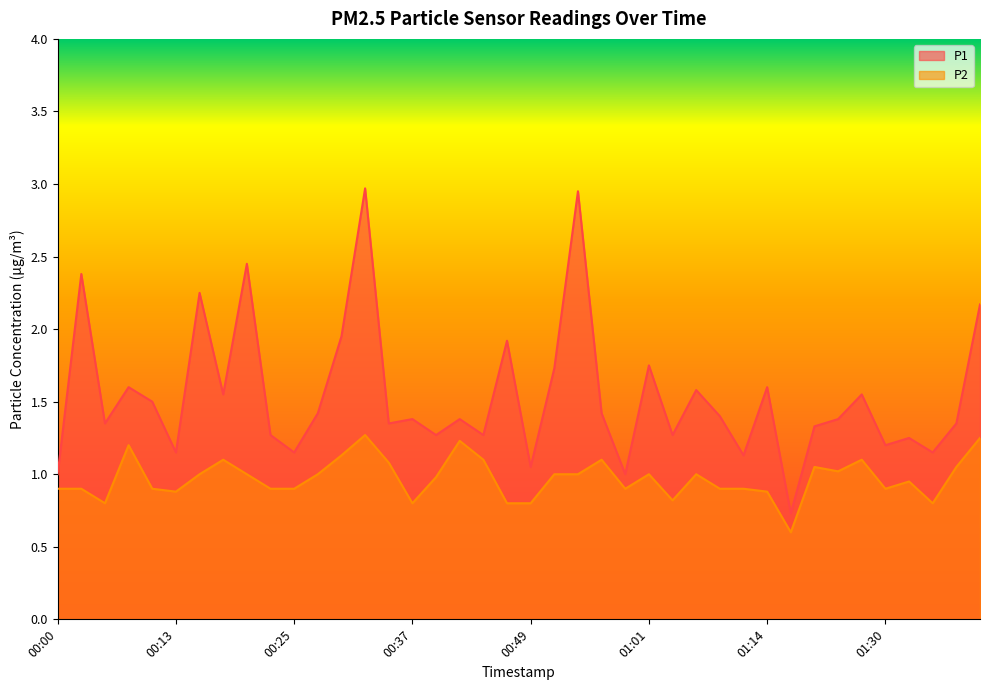

How many interior local valleys does the P1 series have?

14